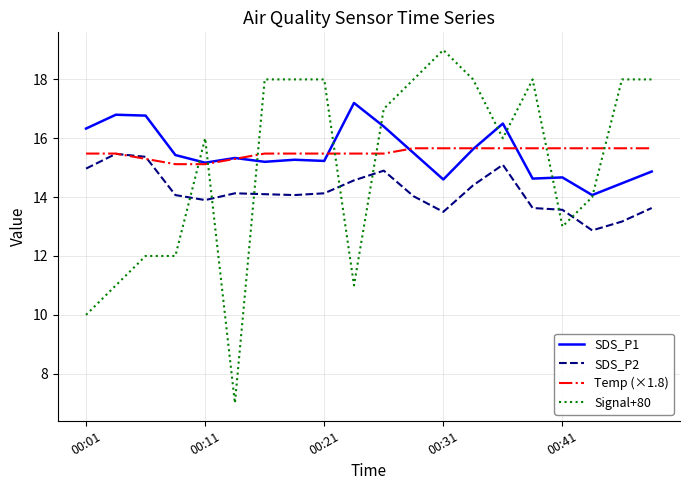

Which series has the largest range (max minus min)?

Signal+80